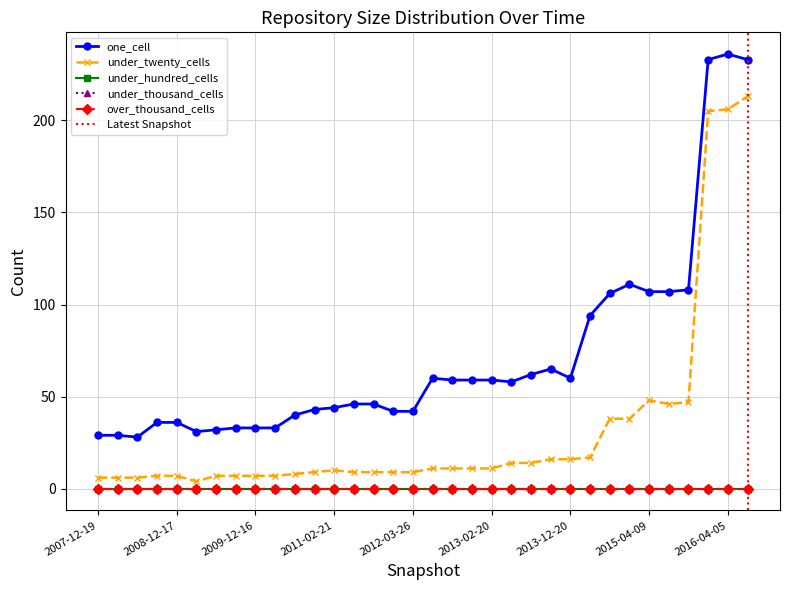

Rank the series at 2013-05-21 from highest to lowest value.

one_cell, under_twenty_cells, under_hundred_cells, under_thousand_cells, over_thousand_cells